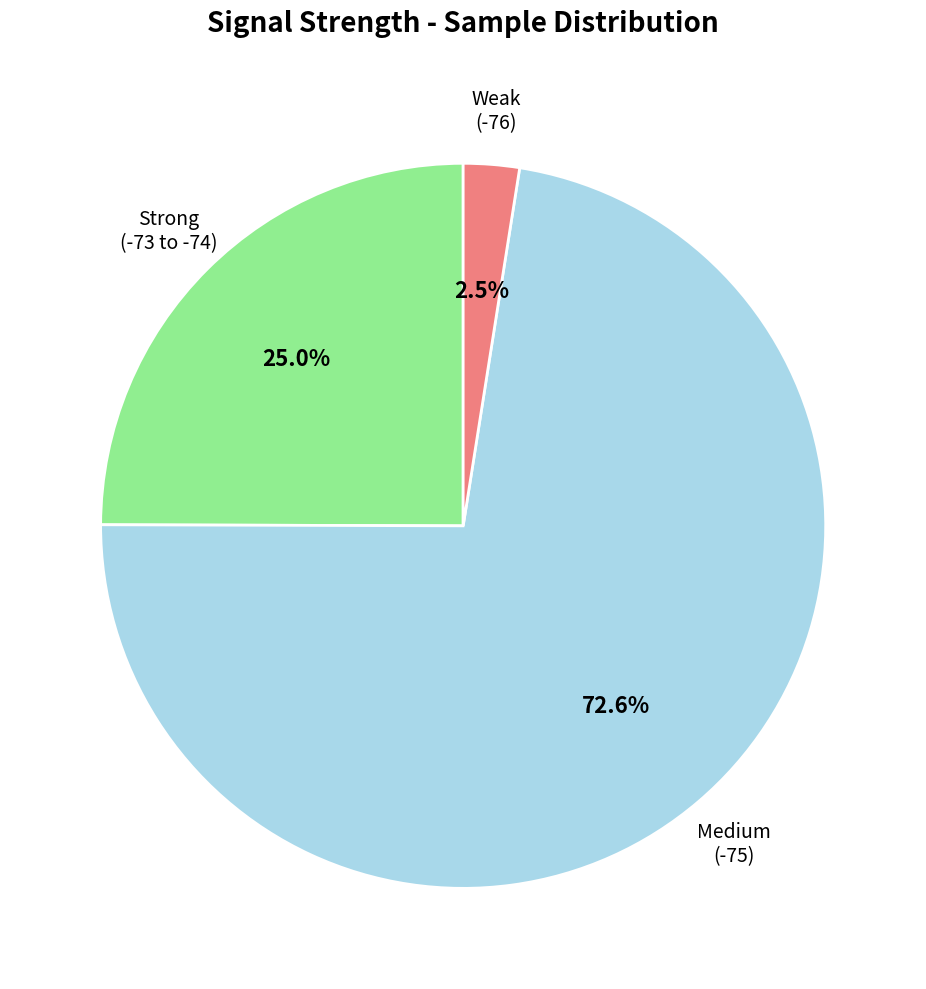

How many segments does this pie chart have?

3